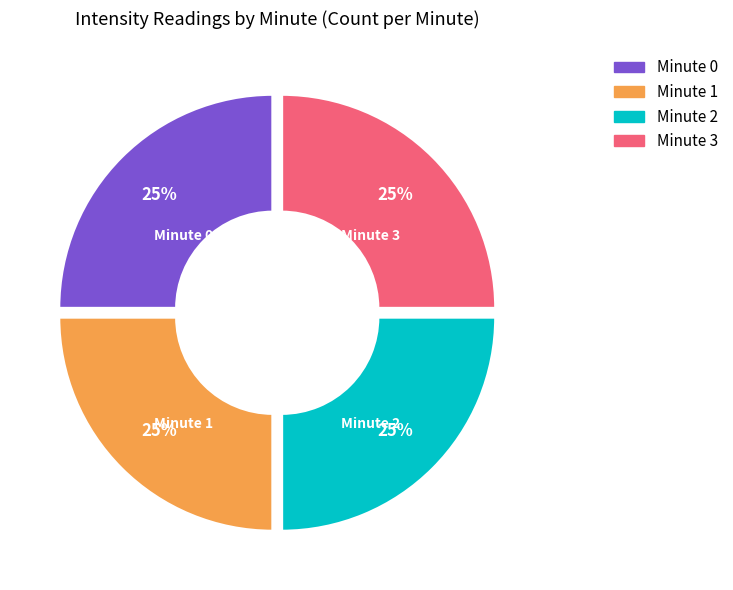

To the nearest percent, what is the combined percentage of Minute 1 and Minute 0?

50%